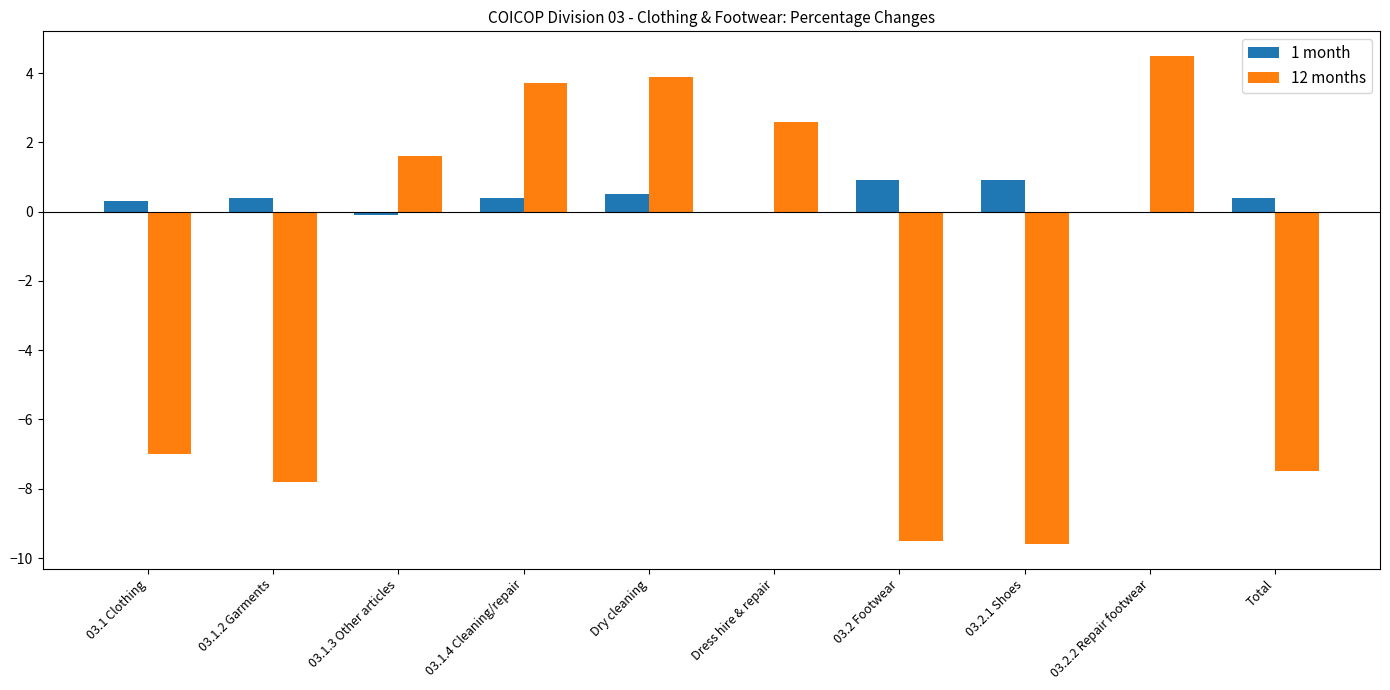

Reading left to right, list all the values displayed in this chart.

1 month: 03.1 Clothing=0.3	03.1.2 Garments=0.4	03.1.3 Other articles=-0.1	03.1.4 Cleaning/repair=0.4	Dry cleaning=0.5	Dress hire & repair=0.0	03.2 Footwear=0.9	03.2.1 Shoes=0.9	03.2.2 Repair footwear=0.0	Total=0.4
12 months: 03.1 Clothing=-7.0	03.1.2 Garments=-7.8	03.1.3 Other articles=1.6	03.1.4 Cleaning/repair=3.7	Dry cleaning=3.9	Dress hire & repair=2.6	03.2 Footwear=-9.5	03.2.1 Shoes=-9.6	03.2.2 Repair footwear=4.5	Total=-7.5